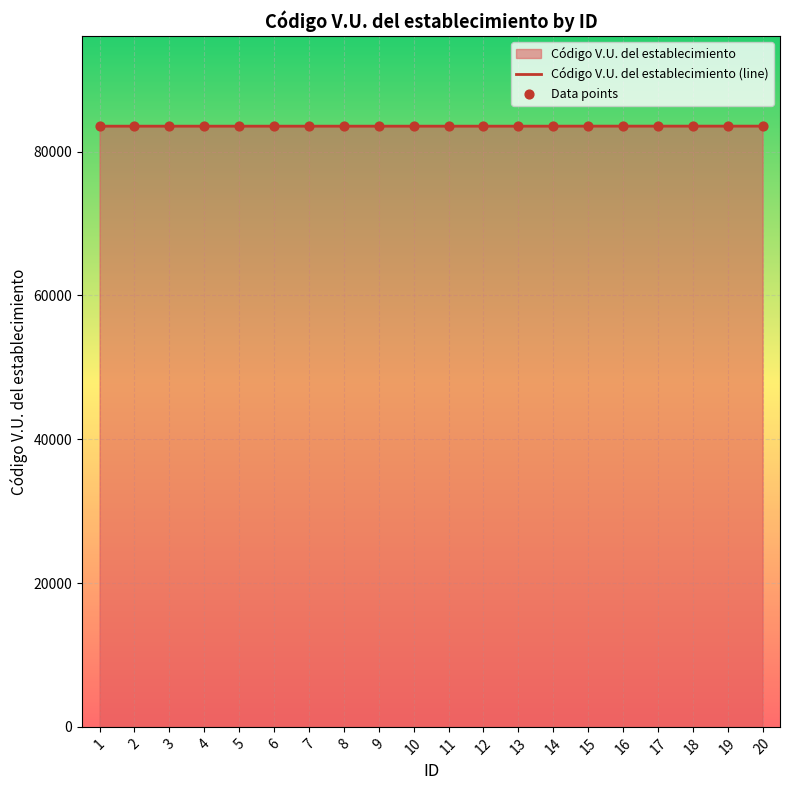

Between 20 and 13, which is larger?

20